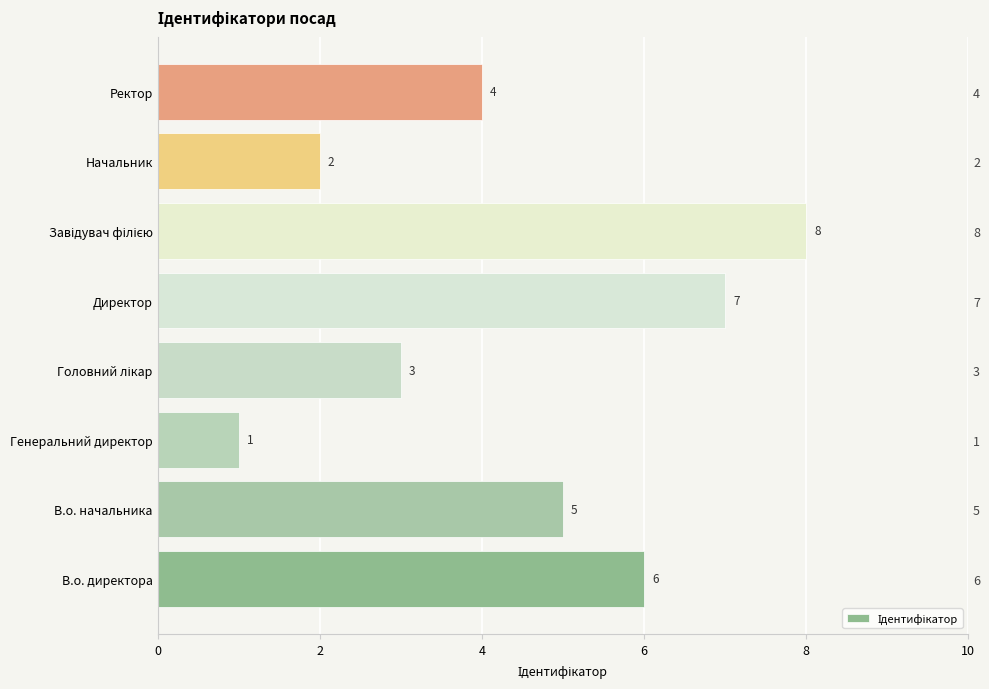

Count the number of data series in this chart.

1